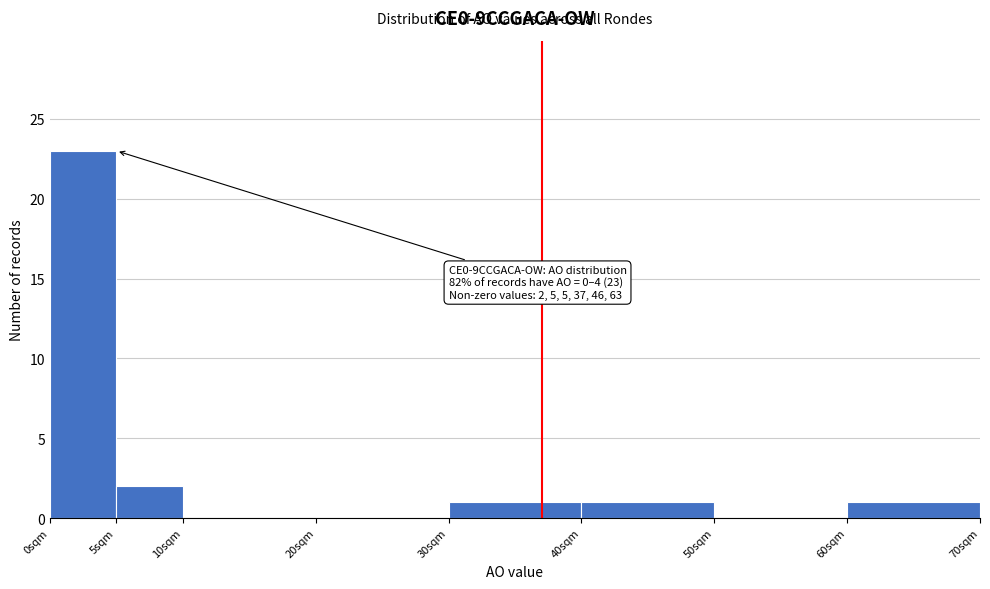

Which range on the x-axis has the tallest bar?

0 to 5